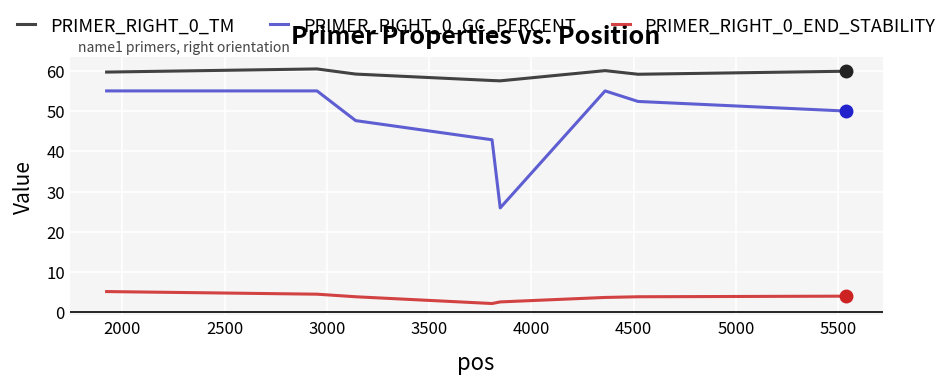

Which series has the widest spread of values?

PRIMER_RIGHT_0_GC_PERCENT